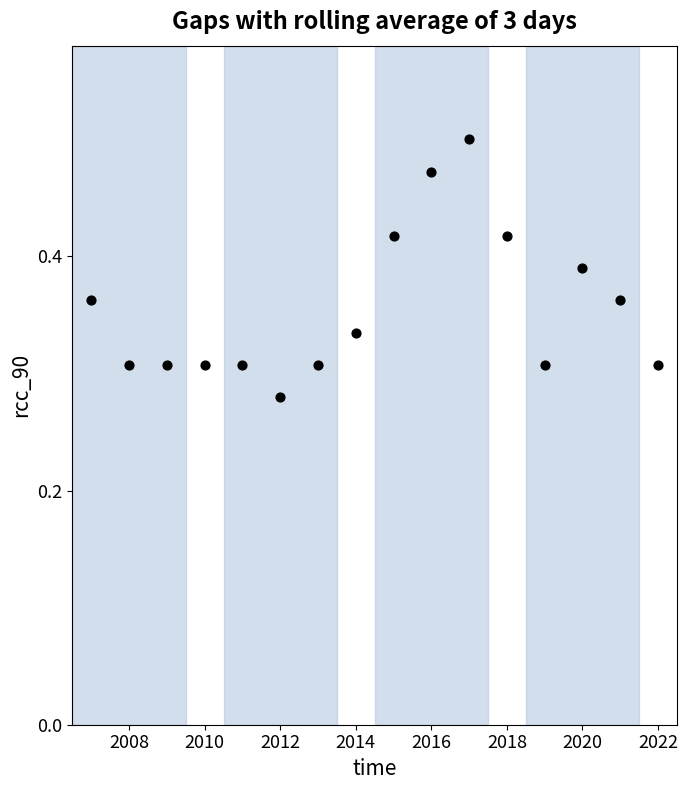

What is the range of X values (max minus min)?

15.0